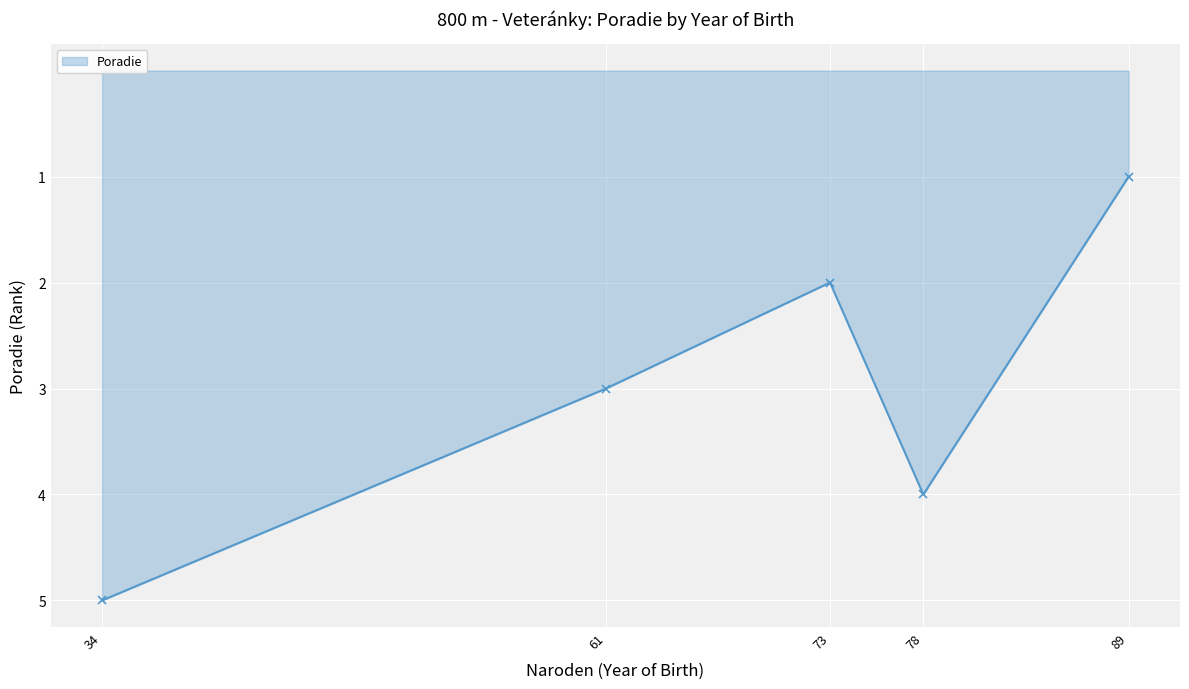

List the labels in order of value, smallest first.

89, 73, 61, 78, 34